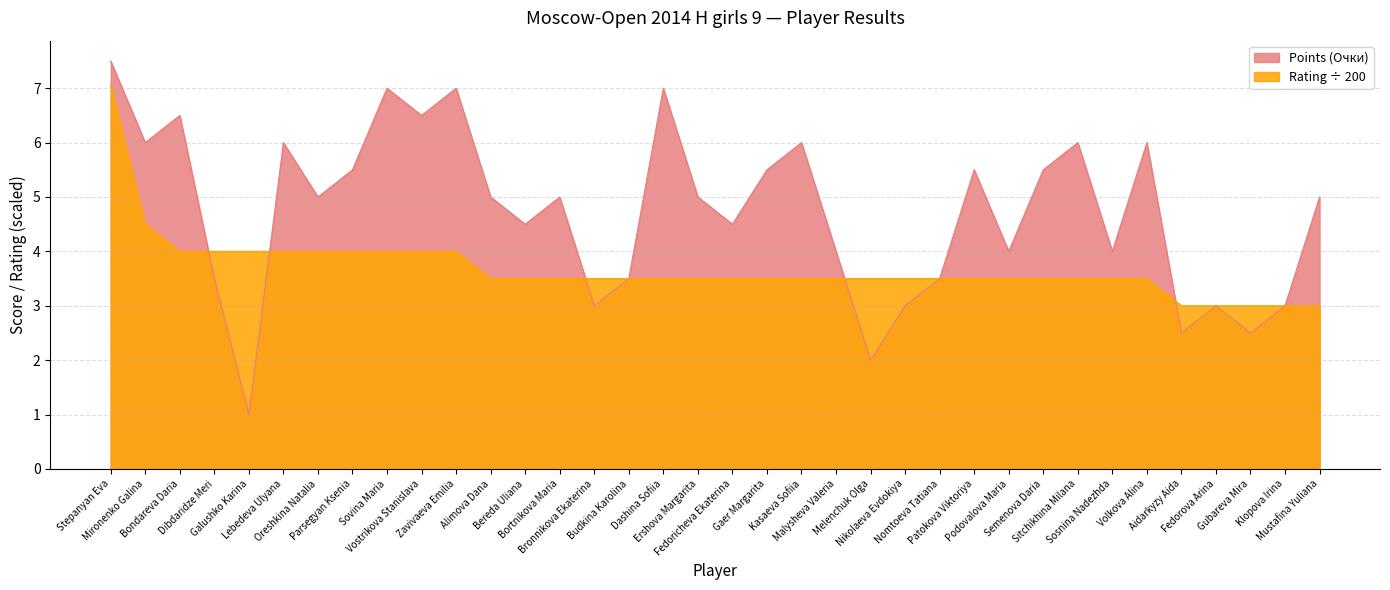

Which has a higher value, Alimova Dana or Kasaeva Sofiia?

Kasaeva Sofiia